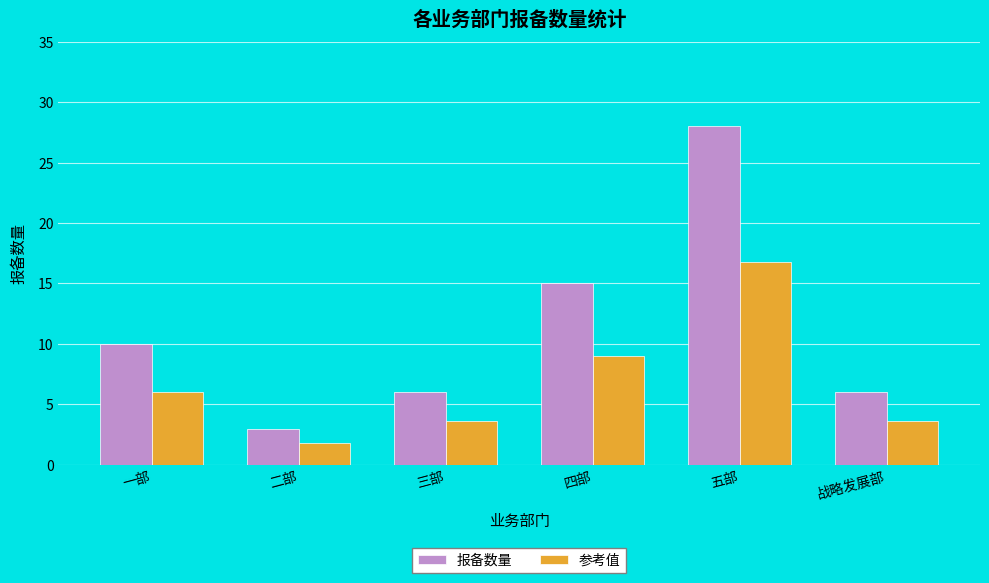

What is the maximum value shown in the chart?

28.0